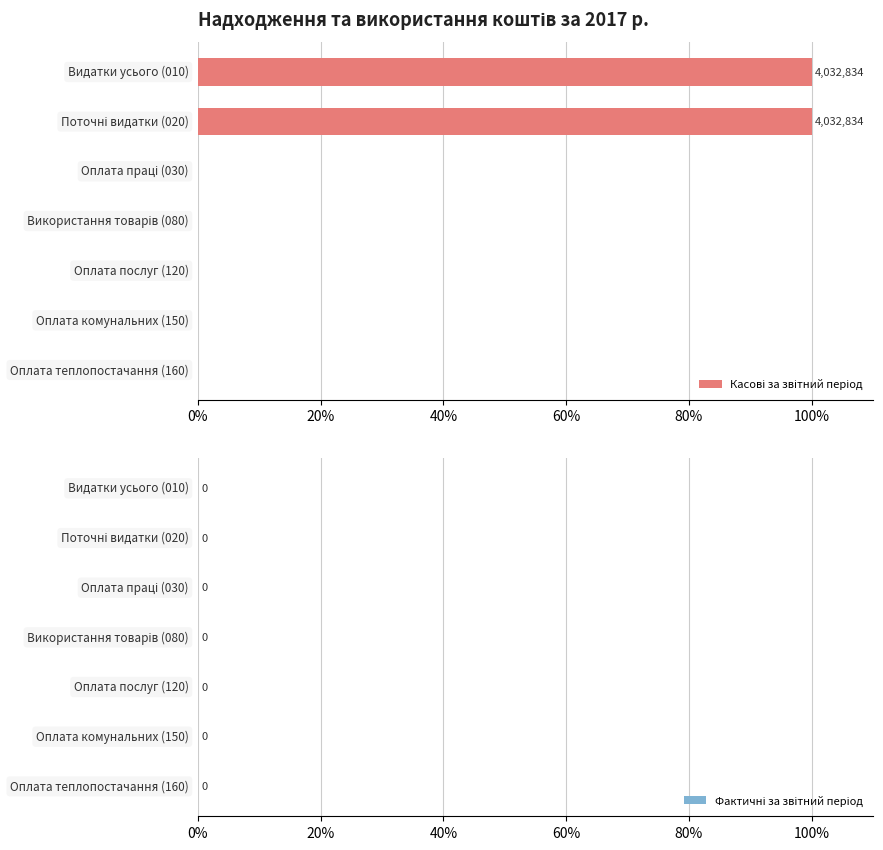

What is the sum of all values?

200